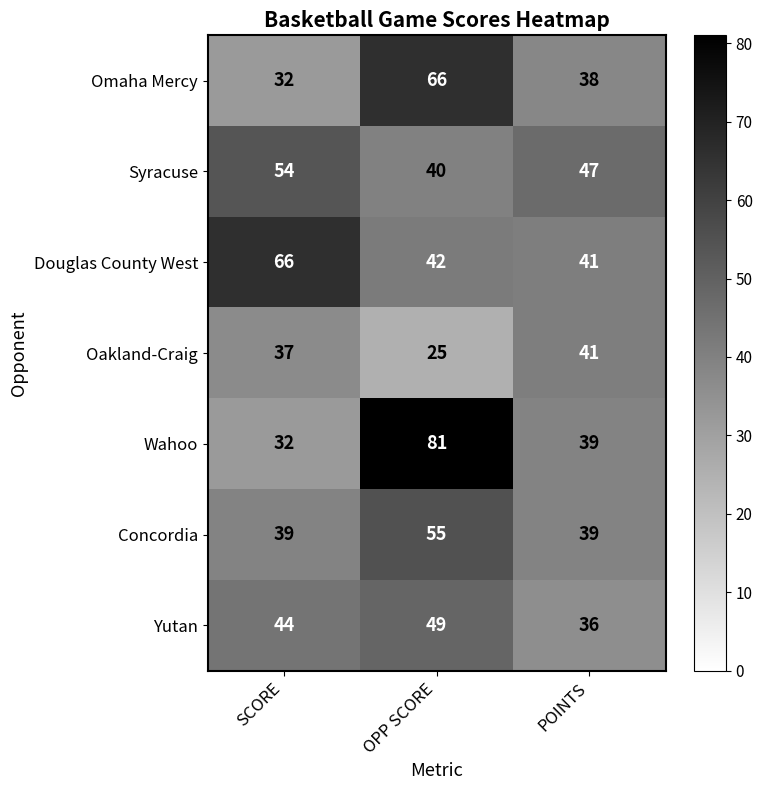

What is the sum of the Yutan values at OPP SCORE and SCORE?

93